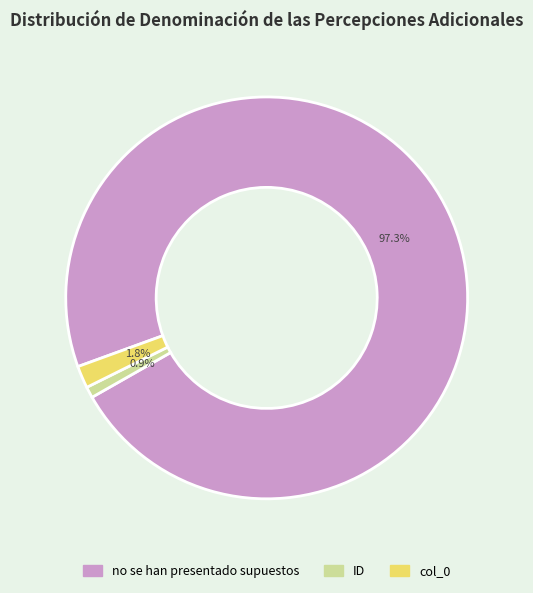

Rank the categories by value from lowest to highest.

ID, col_0, no se han presentado supuestos